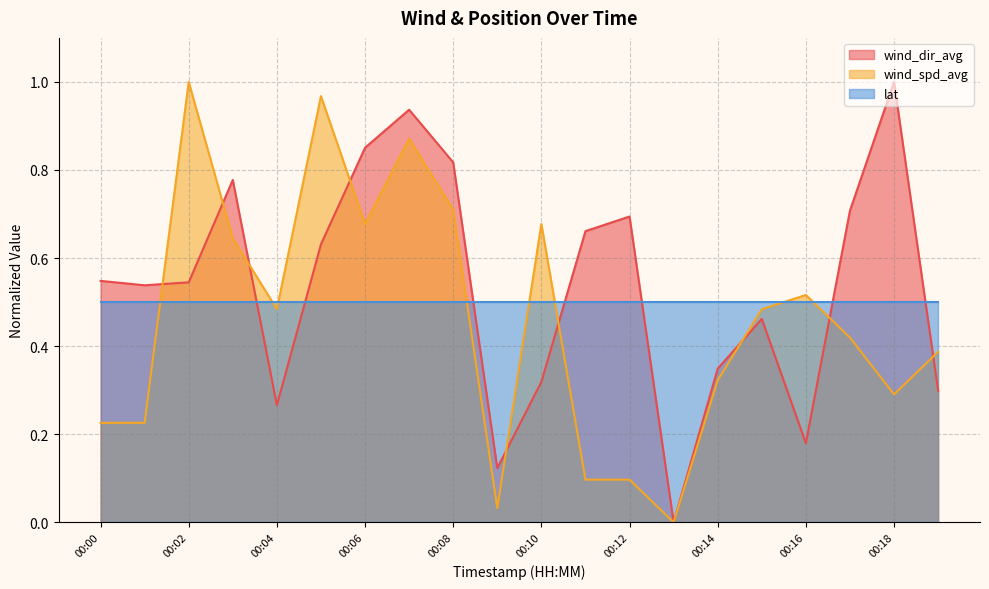

True or false: lat has a value of 0.7 at 00:08.

False